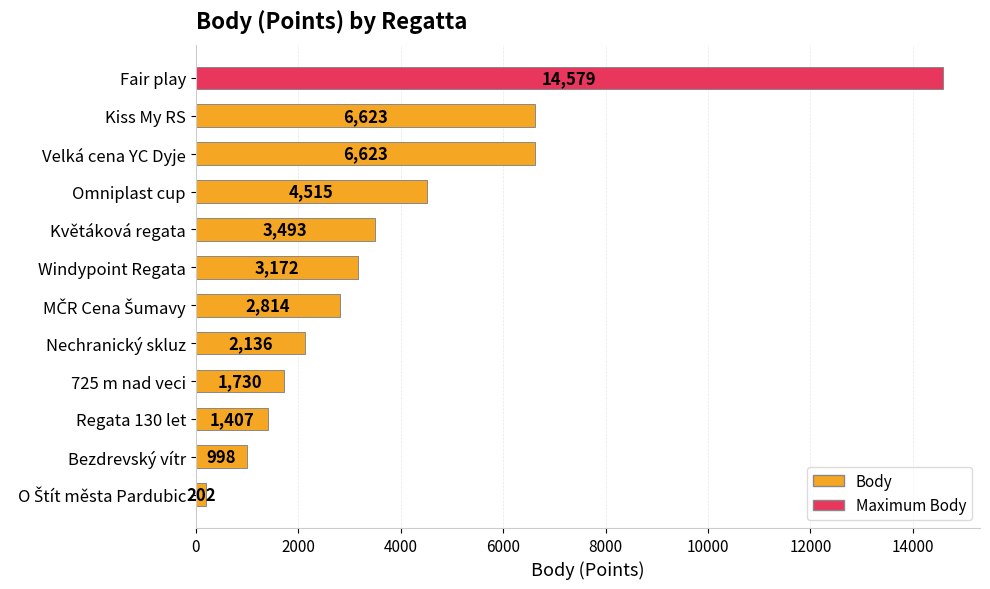

What is the sum of all values?

48292